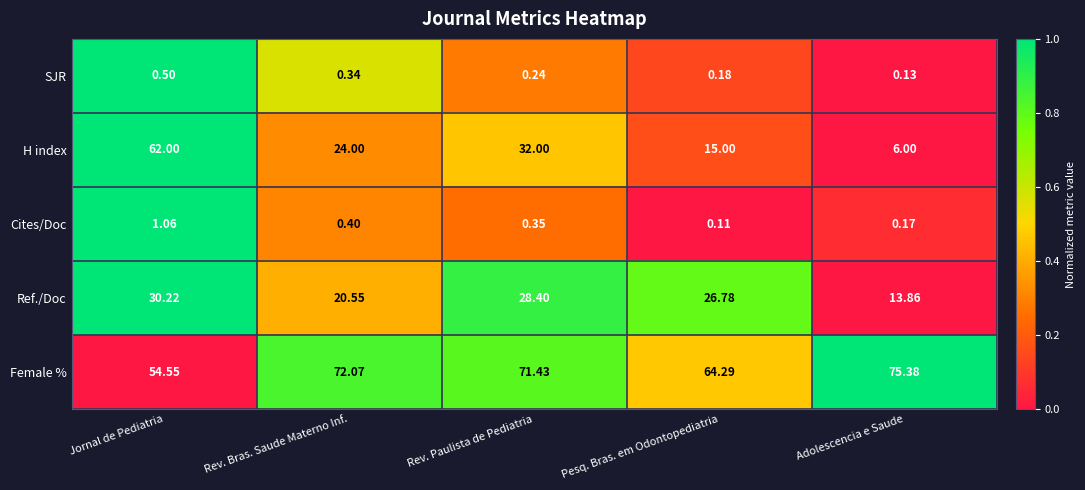

At which category does the chart reach its minimum across all series?

Pesq. Bras. em Odontopediatria